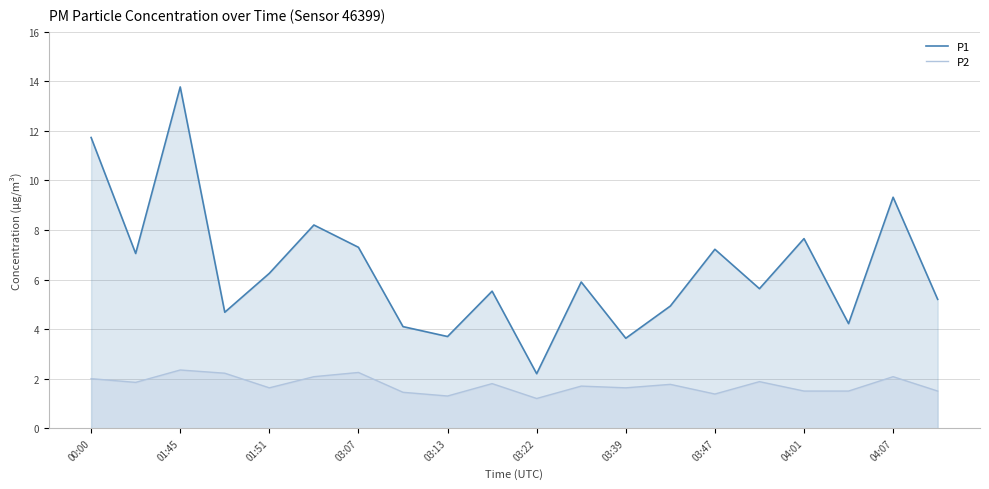

What are all the series names shown in the legend?

P1, P2